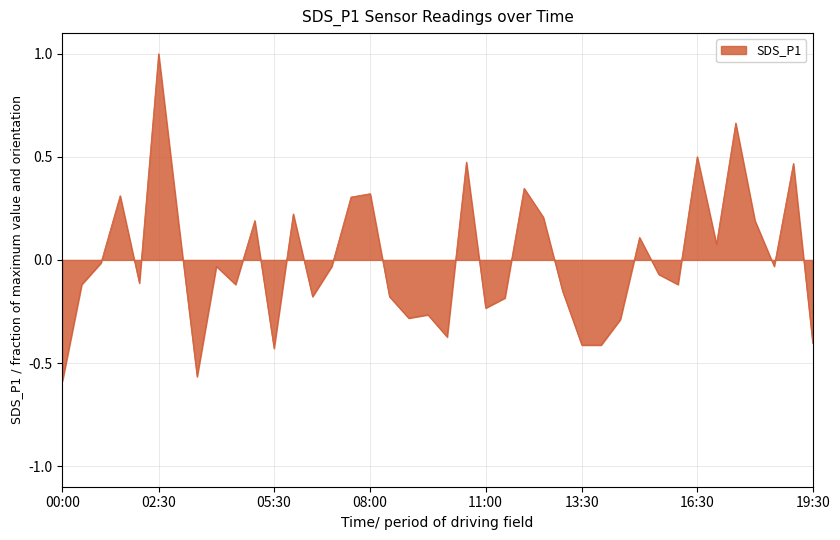

What is the maximum value shown in the chart?

1.0